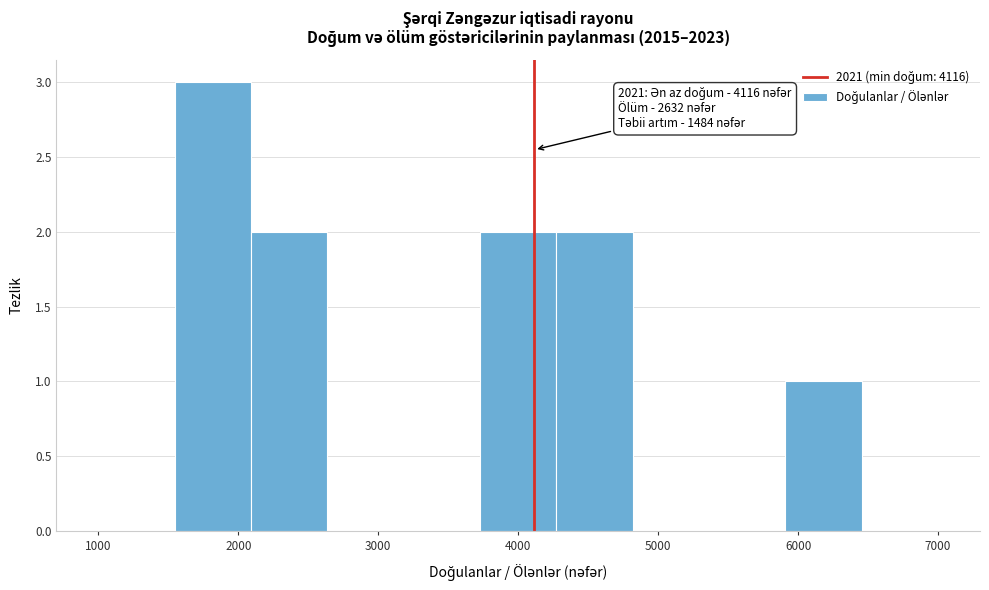

Which range on the x-axis has the tallest bar?

1500 to 2100